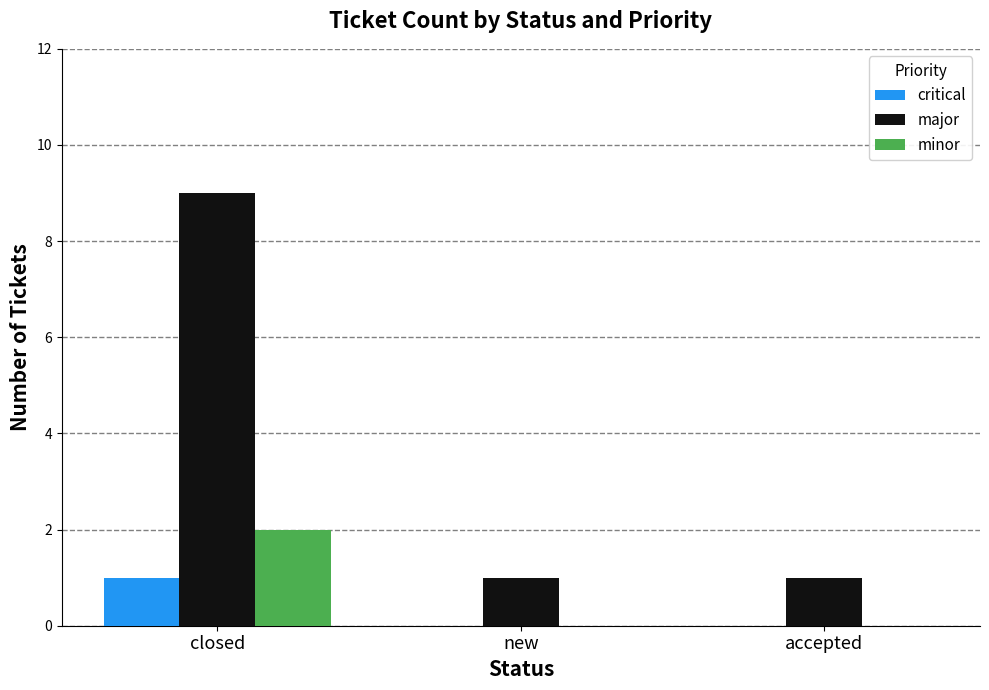

What is the sum of all major values?

11